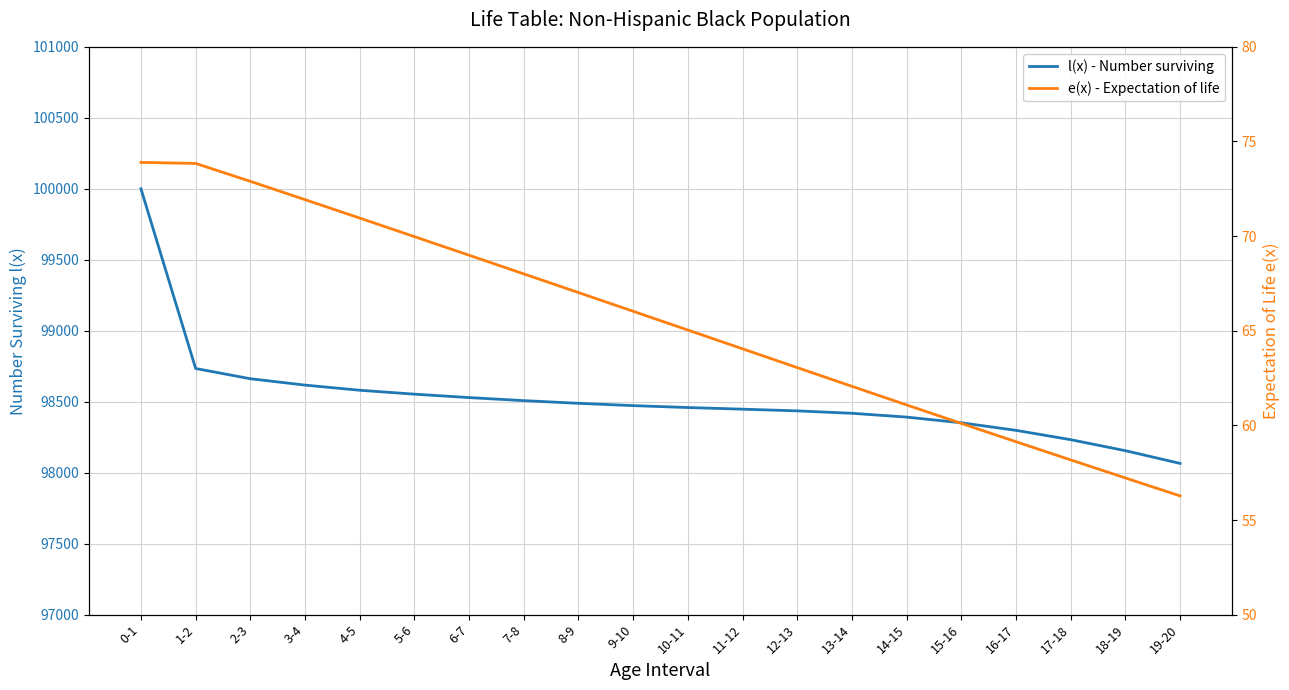

Rank the series at 17-18 from lowest to highest value.

e(x) - Expectation of life, l(x) - Number surviving